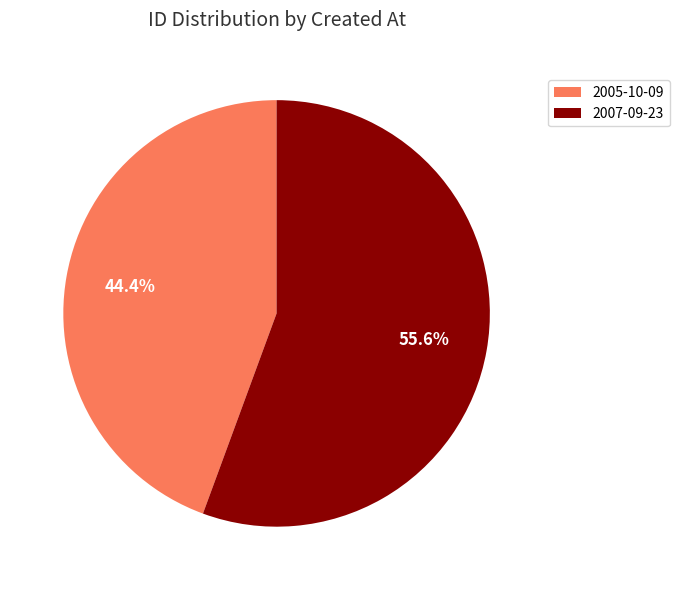

What portion of the pie excludes 2005-10-09?

55.6%